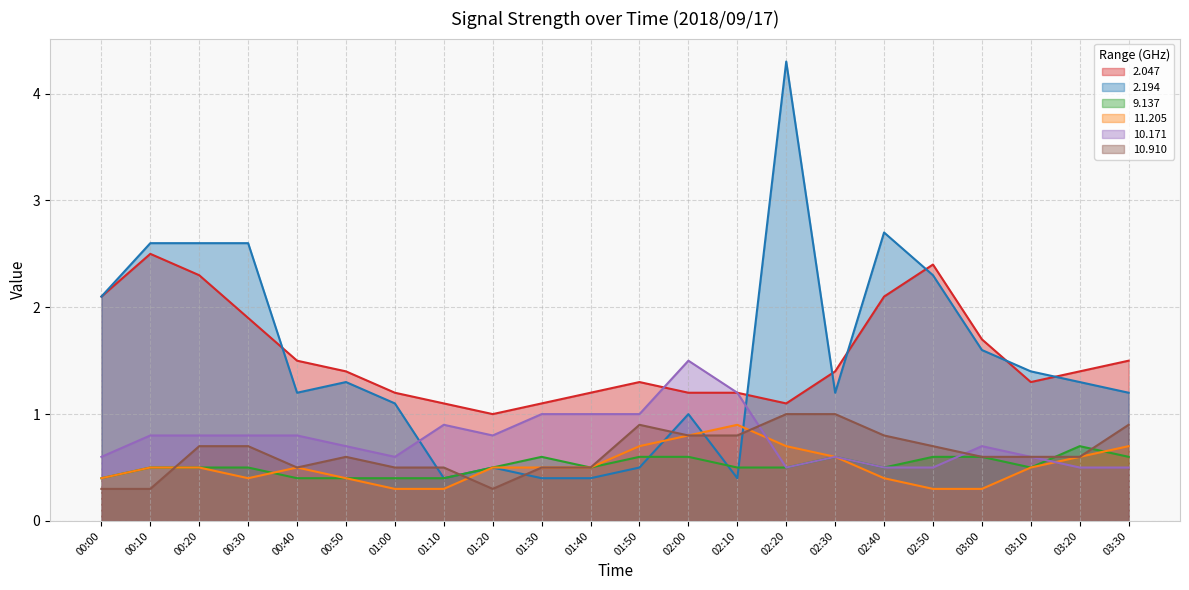

Reading left to right, list all the values displayed in this chart.

2.047: 00:00=2.1	00:10=2.5	00:20=2.3	00:30=1.9	00:40=1.5	00:50=1.4	01:00=1.2	01:10=1.1	01:20=1.0	01:30=1.1	01:40=1.2	01:50=1.3	02:00=1.2	02:10=1.2	02:20=1.1	02:30=1.4	02:40=2.1	02:50=2.4	03:00=1.7	03:10=1.3	03:20=1.4	03:30=1.5
2.194: 00:00=2.1	00:10=2.6	00:20=2.6	00:30=2.6	00:40=1.2	00:50=1.3	01:00=1.1	01:10=0.4	01:20=0.5	01:30=0.4	01:40=0.4	01:50=0.5	02:00=1.0	02:10=0.4	02:20=4.3	02:30=1.2	02:40=2.7	02:50=2.3	03:00=1.6	03:10=1.4	03:20=1.3	03:30=1.2
9.137: 00:00=0.4	00:10=0.5	00:20=0.5	00:30=0.5	00:40=0.4	00:50=0.4	01:00=0.4	01:10=0.4	01:20=0.5	01:30=0.6	01:40=0.5	01:50=0.6	02:00=0.6	02:10=0.5	02:20=0.5	02:30=0.6	02:40=0.5	02:50=0.6	03:00=0.6	03:10=0.5	03:20=0.7	03:30=0.6
11.205: 00:00=0.4	00:10=0.5	00:20=0.5	00:30=0.4	00:40=0.5	00:50=0.4	01:00=0.3	01:10=0.3	01:20=0.5	01:30=0.5	01:40=0.5	01:50=0.7	02:00=0.8	02:10=0.9	02:20=0.7	02:30=0.6	02:40=0.4	02:50=0.3	03:00=0.3	03:10=0.5	03:20=0.6	03:30=0.7
10.171: 00:00=0.6	00:10=0.8	00:20=0.8	00:30=0.8	00:40=0.8	00:50=0.7	01:00=0.6	01:10=0.9	01:20=0.8	01:30=1.0	01:40=1.0	01:50=1.0	02:00=1.5	02:10=1.2	02:20=0.5	02:30=0.6	02:40=0.5	02:50=0.5	03:00=0.7	03:10=0.6	03:20=0.5	03:30=0.5
10.910: 00:00=0.3	00:10=0.3	00:20=0.7	00:30=0.7	00:40=0.5	00:50=0.6	01:00=0.5	01:10=0.5	01:20=0.3	01:30=0.5	01:40=0.5	01:50=0.9	02:00=0.8	02:10=0.8	02:20=1.0	02:30=1.0	02:40=0.8	02:50=0.7	03:00=0.6	03:10=0.6	03:20=0.6	03:30=0.9